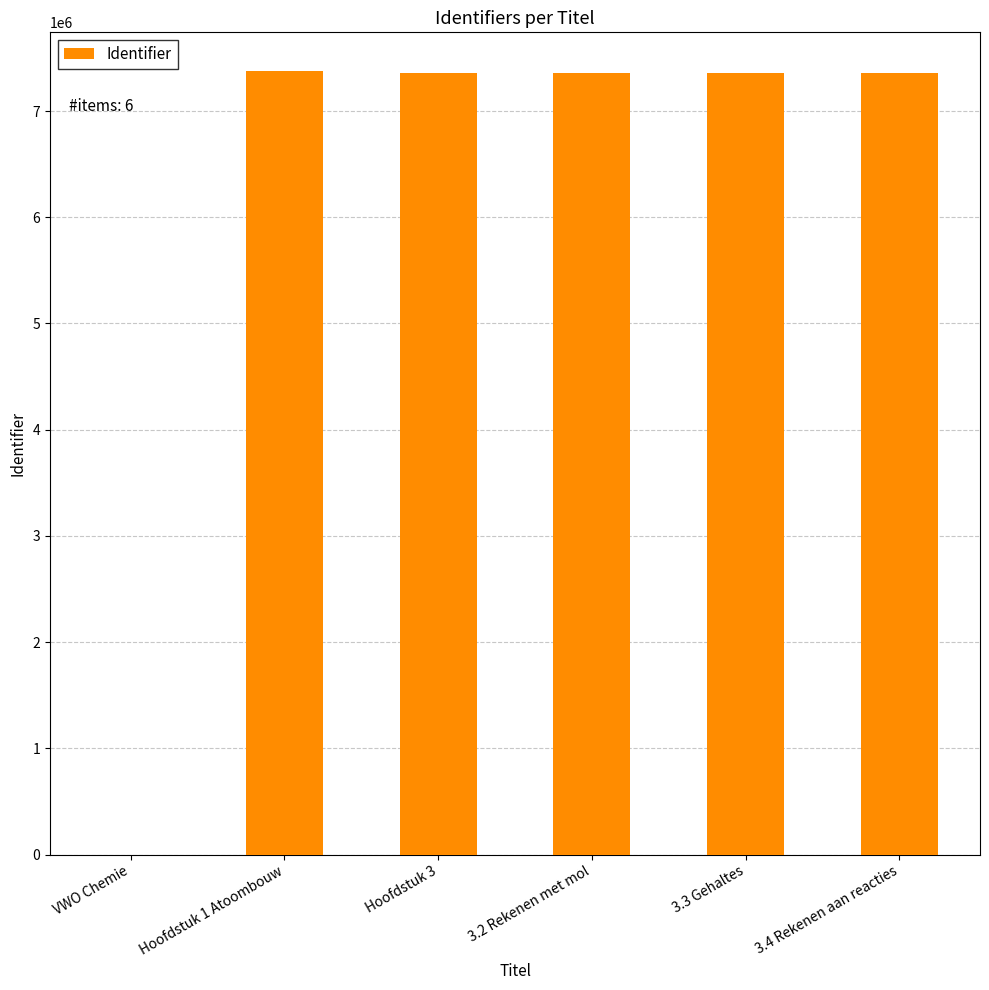

What is the sum of the values at 3.3 Gehaltes and 3.2 Rekenen met mol?

14715036